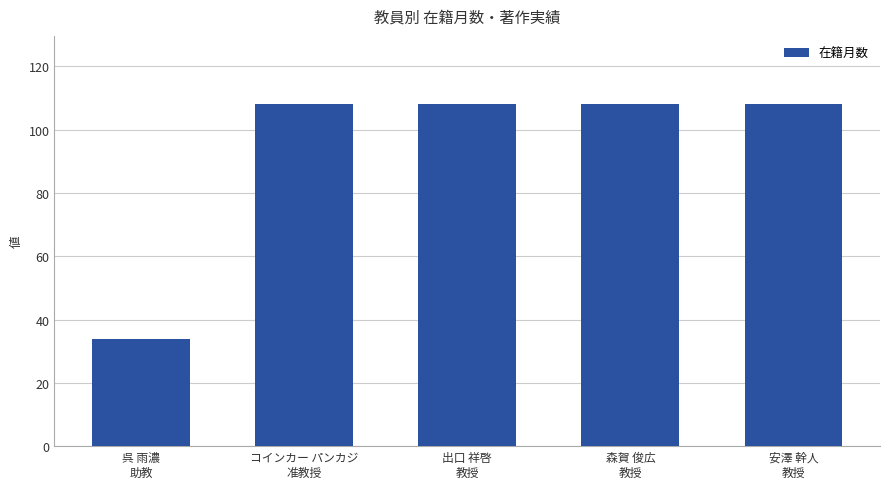

What is the sum of the values at 安澤 幹人
教授 and コインカー パンカジ
准教授?

216